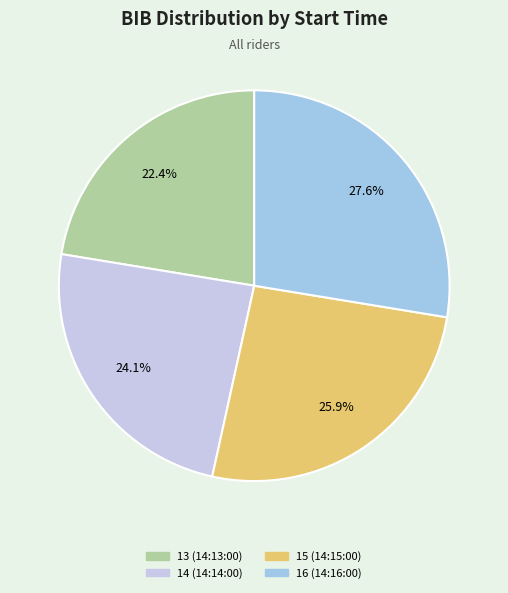

What is the smallest slice in the pie chart?

13 (14:13:00)